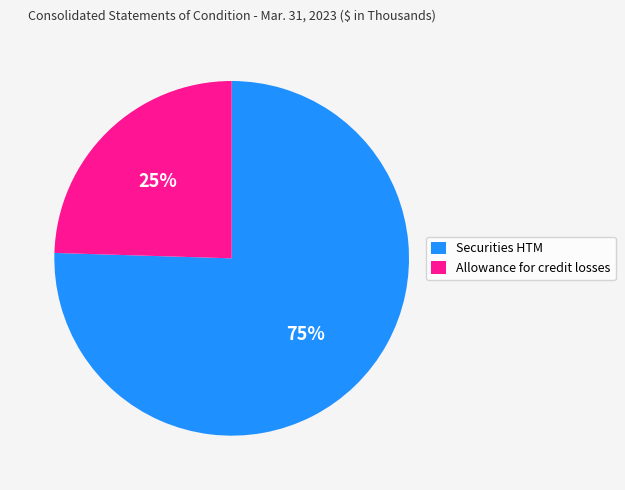

What is the ratio of the value at Allowance for credit losses to the value at Securities HTM?

0.3